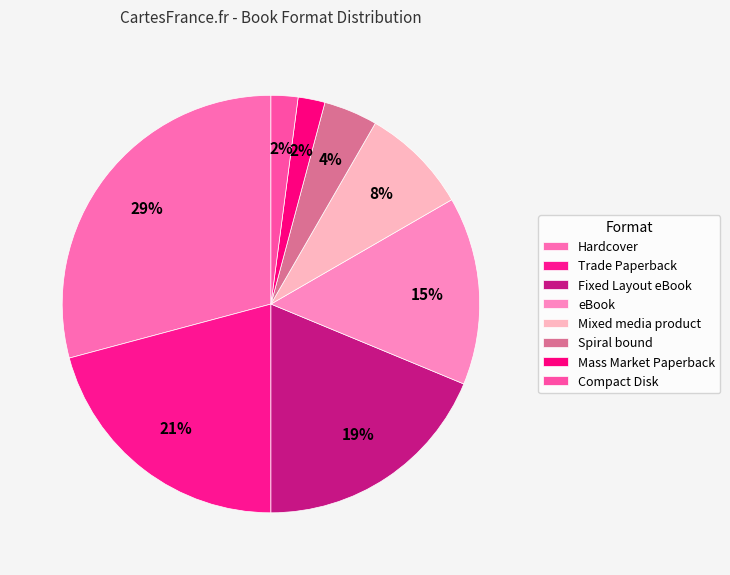

The Hardcover slice represents 23% of the pie. True or false?

False